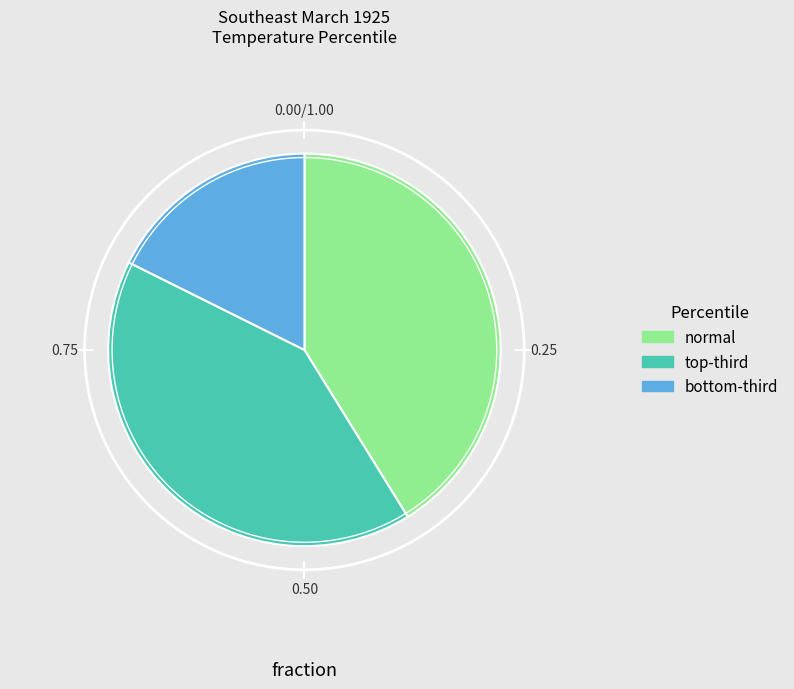

What is the smallest slice in the pie chart?

bottom-third